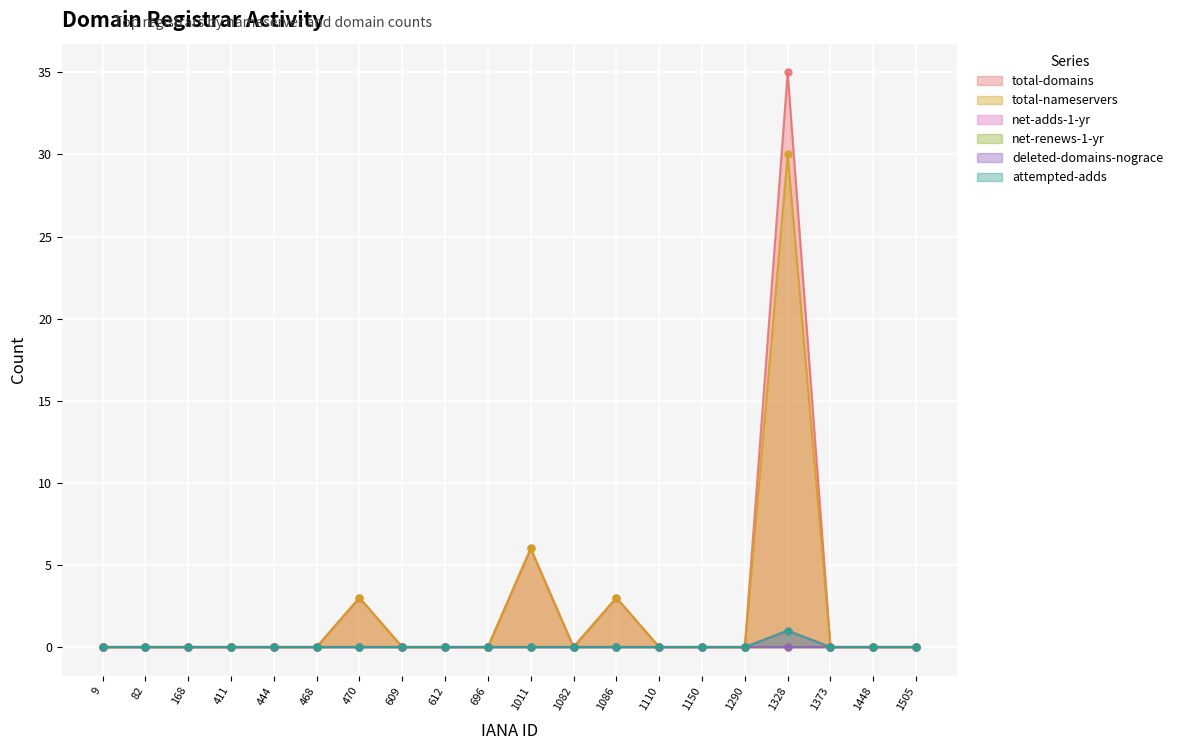

True or false: attempted-adds and net-adds-1-yr cross at least once.

False